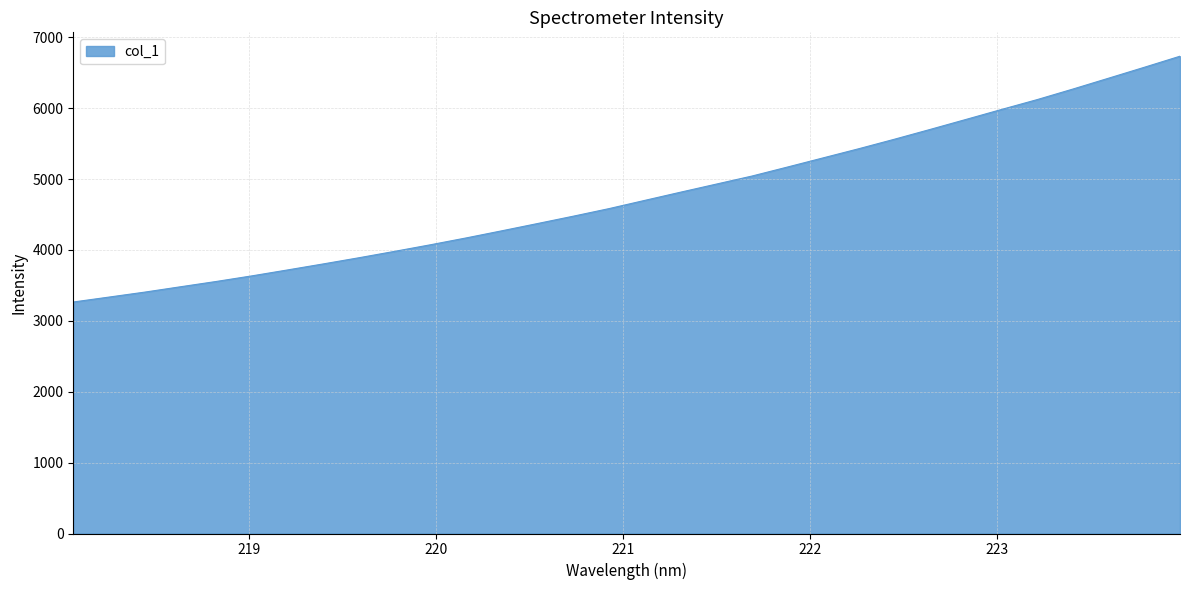

What is the greatest value displayed?

6733.9